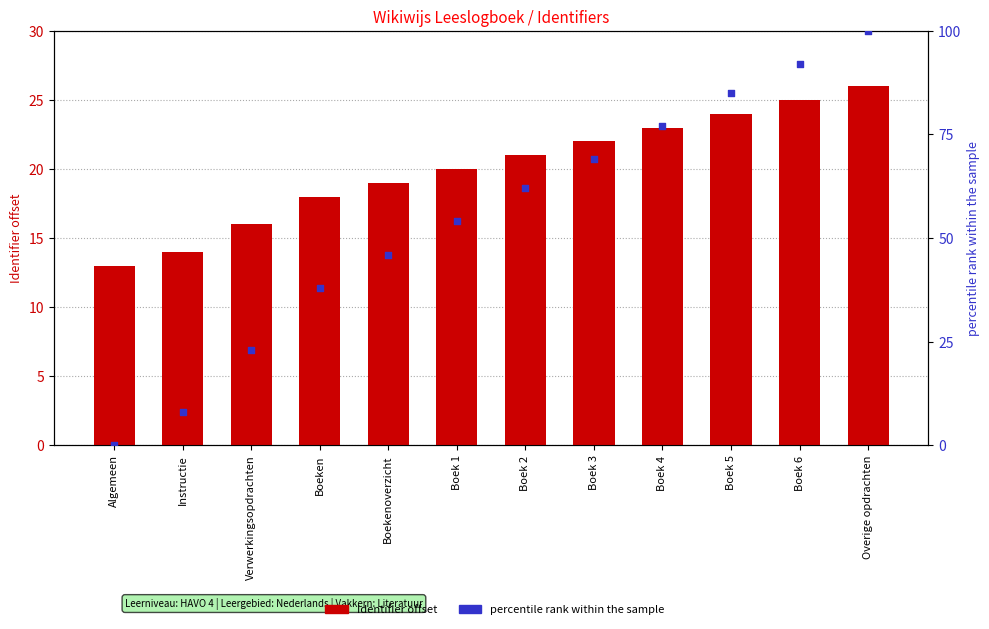

At which category is the sum across all series the highest?

Overige opdrachten